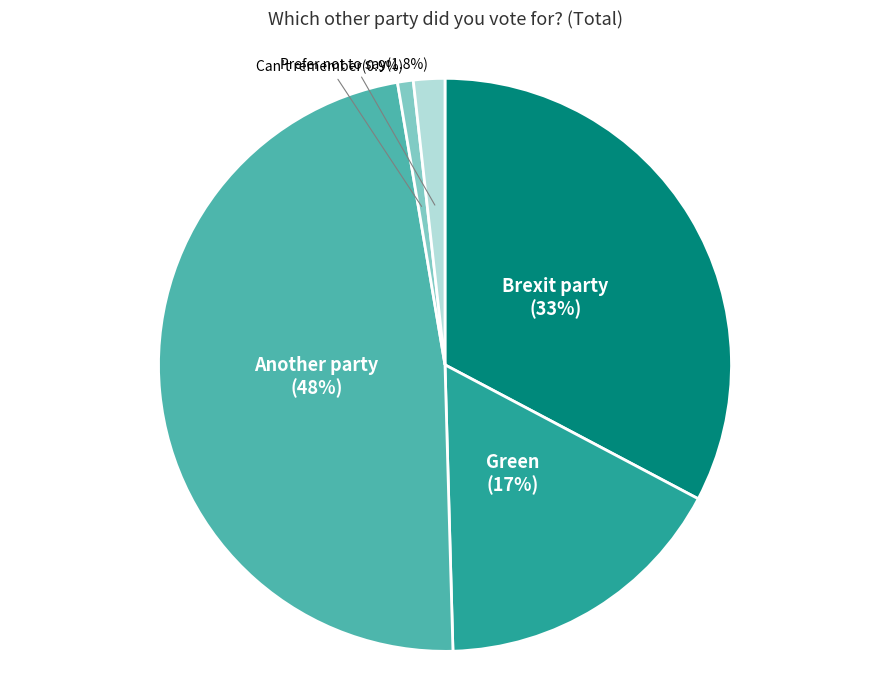

Does any single category account for the majority?

No